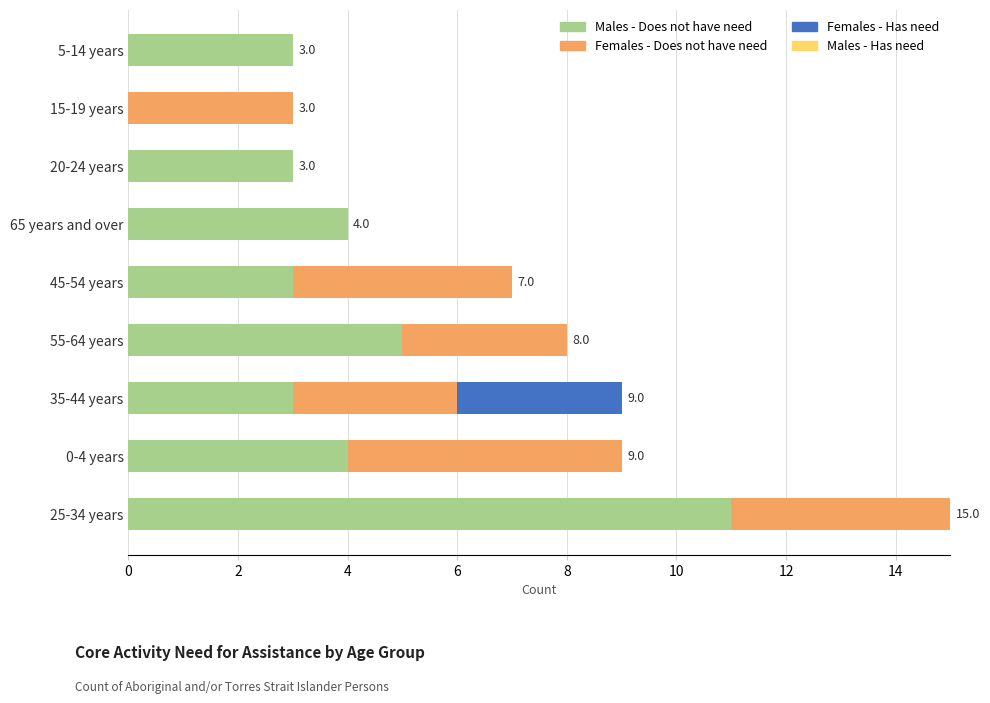

The Males - Does not have need series shows 3 at 45-54 years. True or false?

True